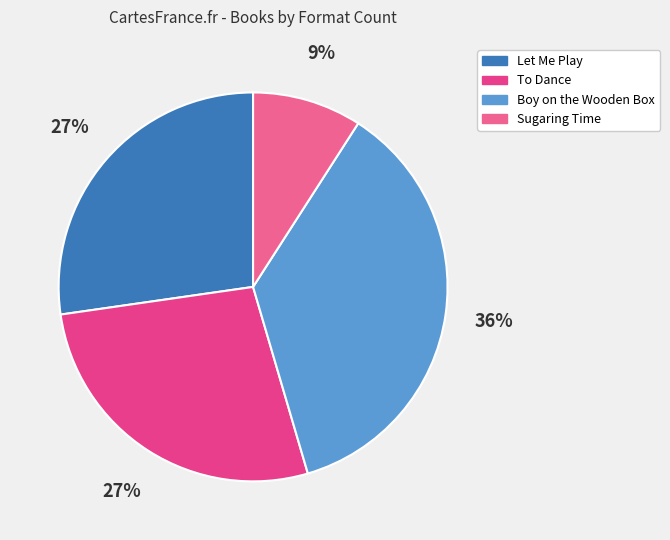

Which slice is the largest?

Boy on the Wooden Box